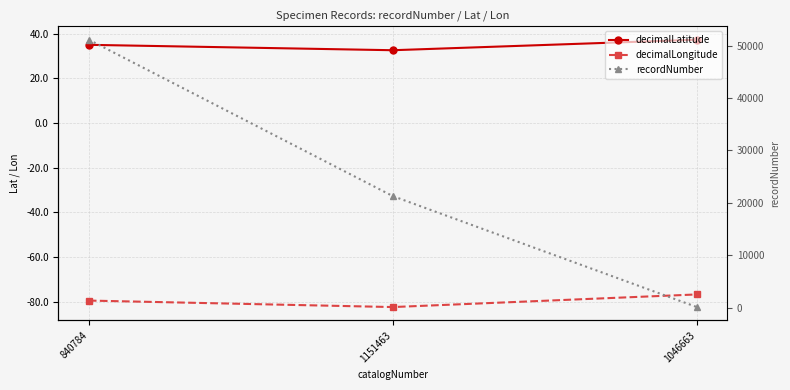

Is it true that decimalLongitude equals -108.8 at 840784?

False